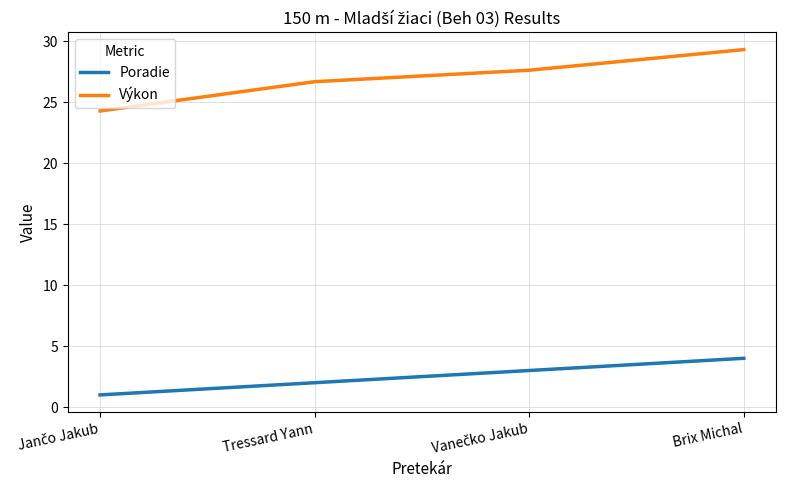

How many lines are shown in the chart?

2